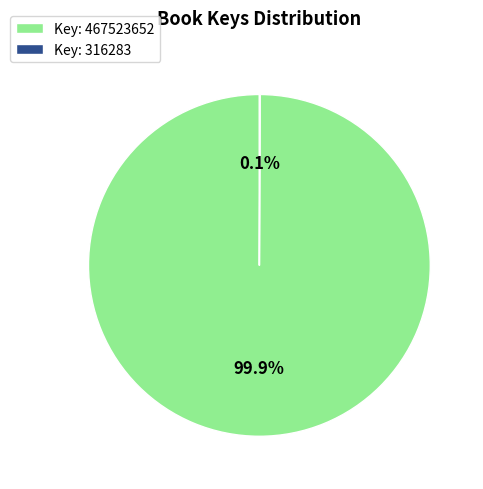

Which slice is the largest?

Key: 467523652